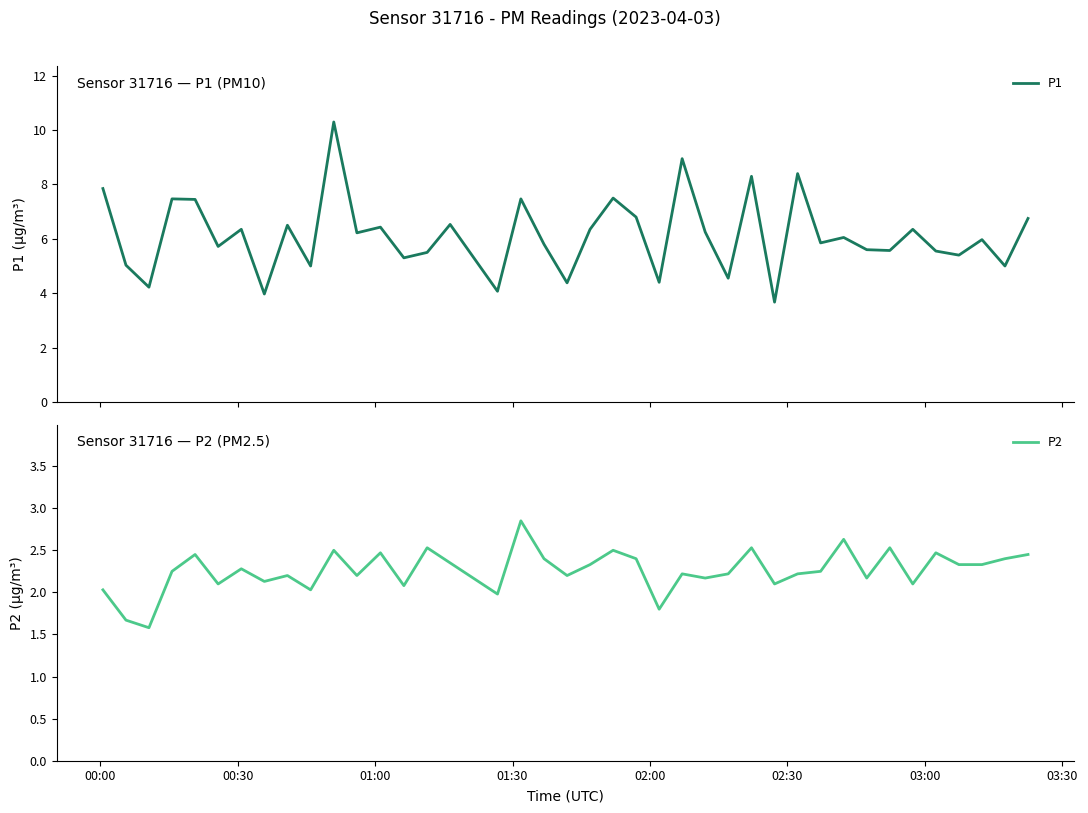

How many data points in P1 are less than 6?

20